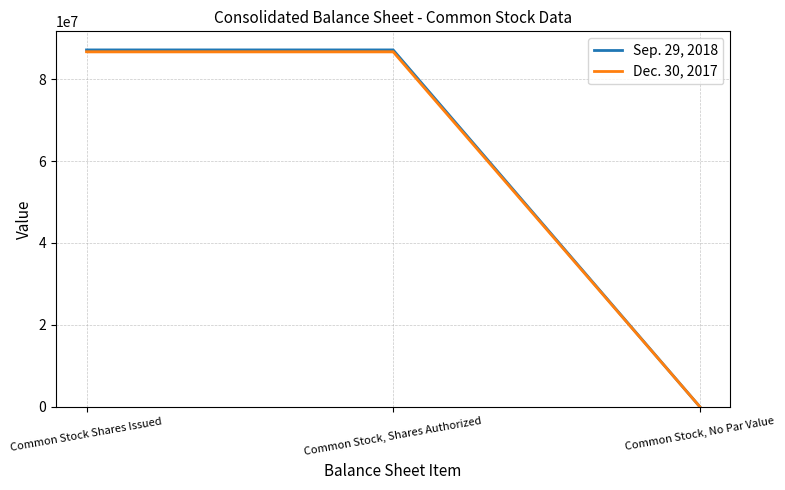

What is the average value of the Sep. 29, 2018 series?

58133493